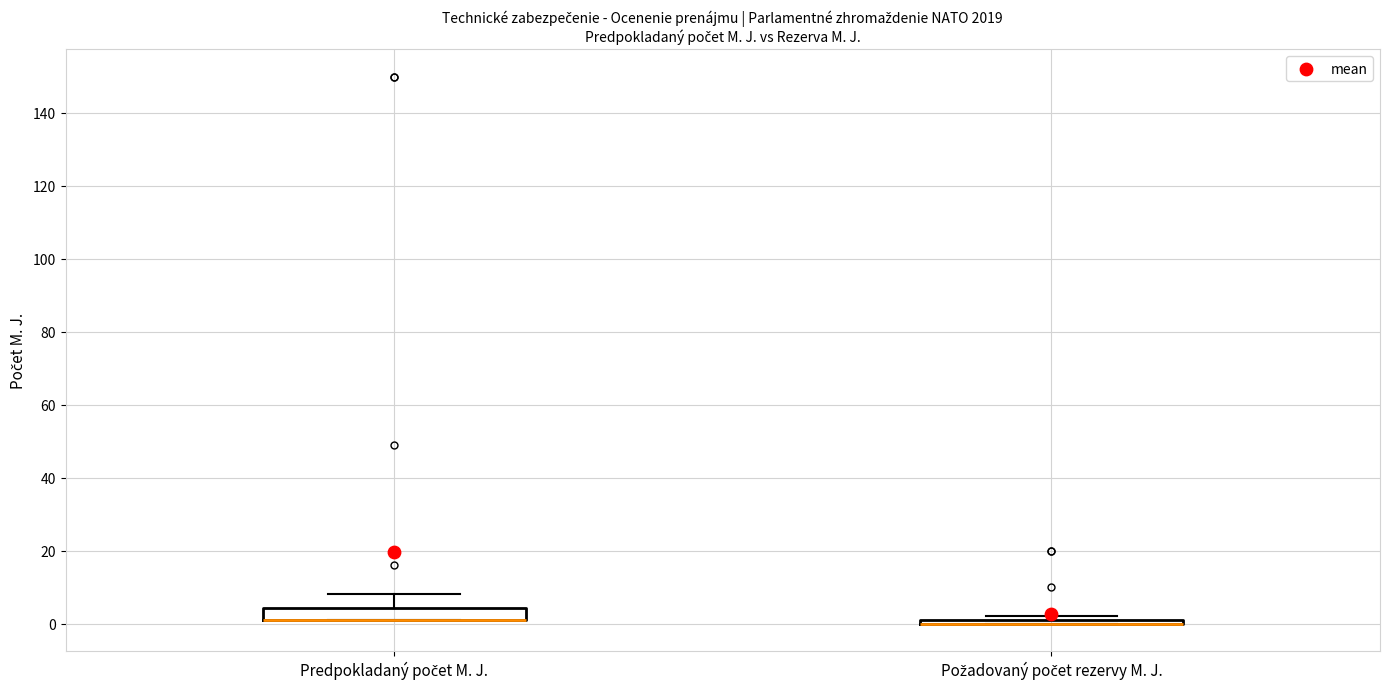

Where is the lower edge of the box for Požadovaný počet rezervy M. J. on the y-axis? The values are not printed on the chart, so give them approximately, as read against the axis.

0